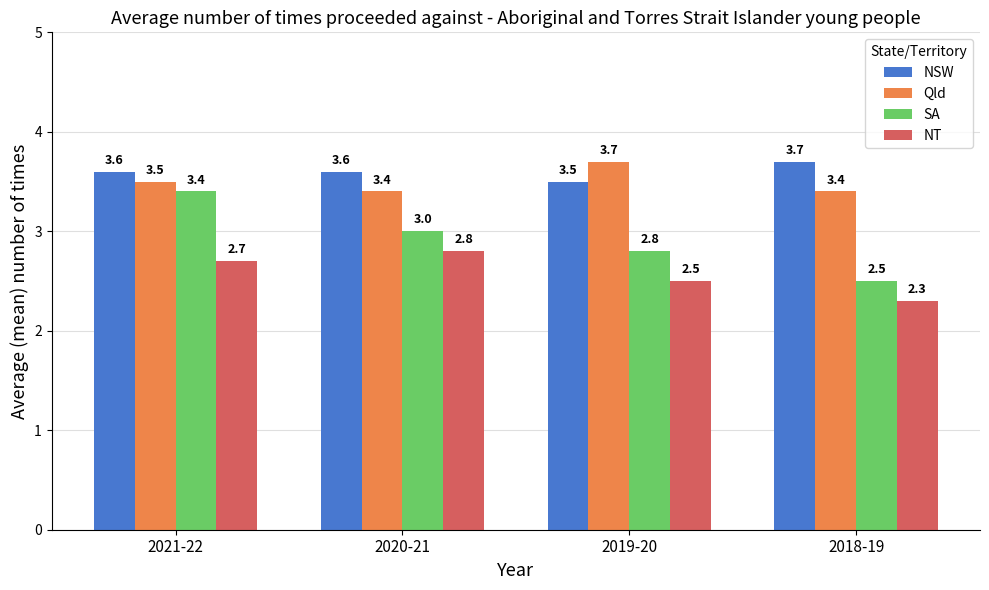

What is the label of the 4th bar from the right?

2021-22